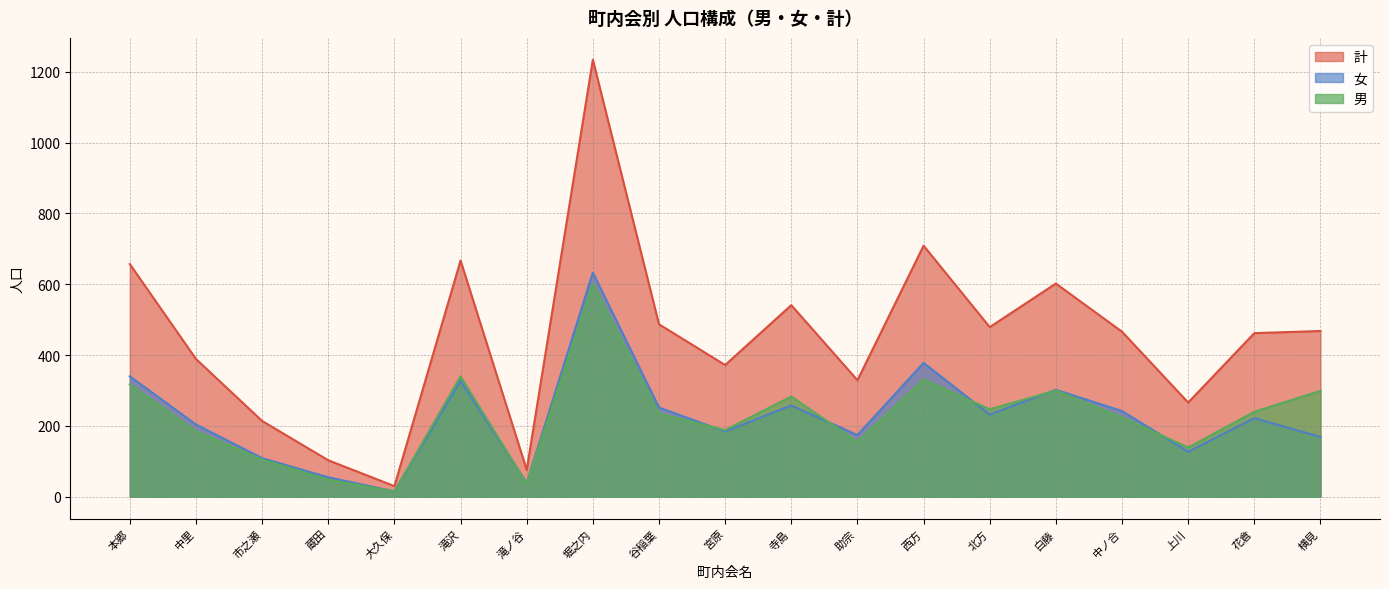

Reading right to left, transcribe all the data shown in this chart.

計: 468	462	266	466	602	479	709	329	541	372	487	1234	76	667	30	103	214	389	657
女: 169	222	127	242	302	232	378	174	258	184	252	633	39	327	15	55	109	204	340
男: 299	240	139	224	300	247	331	155	283	188	235	601	37	340	15	48	105	185	317